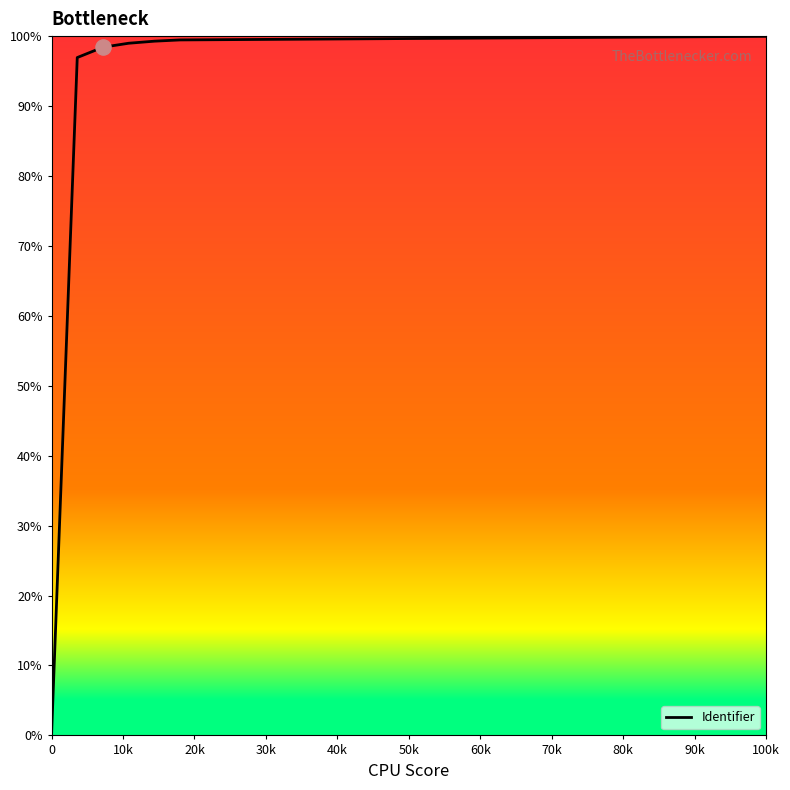

What is the maximum value shown in the chart?

100.0